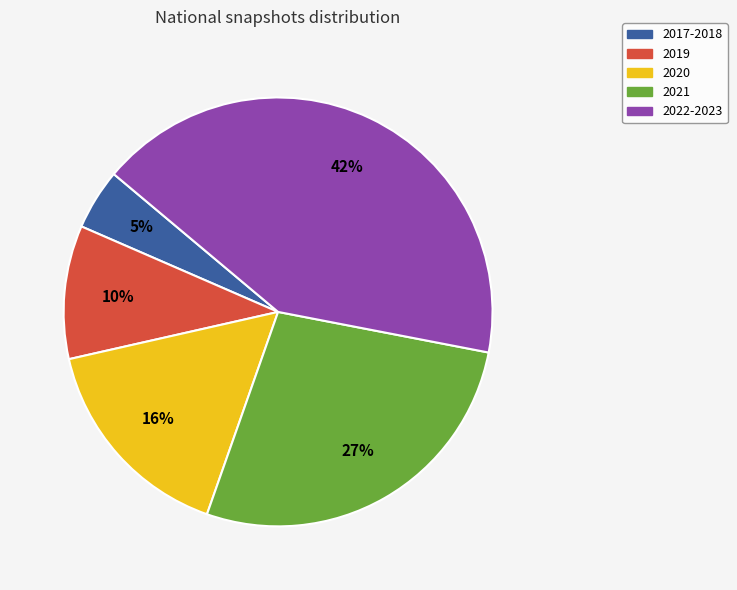

True or false: 2022-2023 accounts for 52% of the total.

False